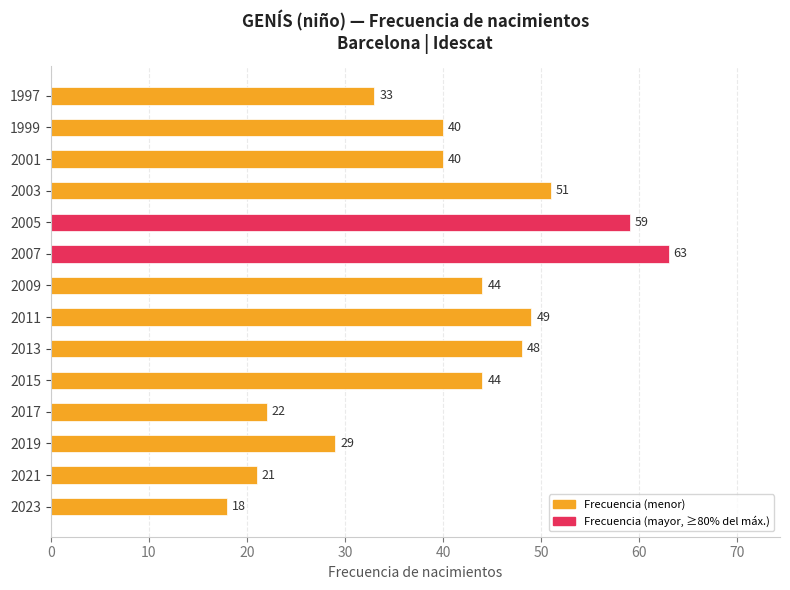

Approximately how many times larger is the value at 2021 compared to 1997?

0.6